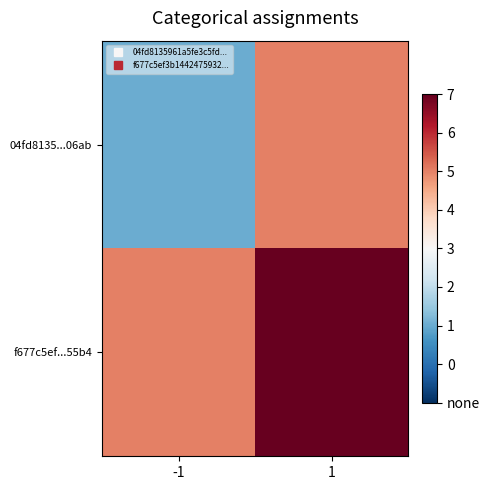

At how many categories does at least one series exceed 0?

2